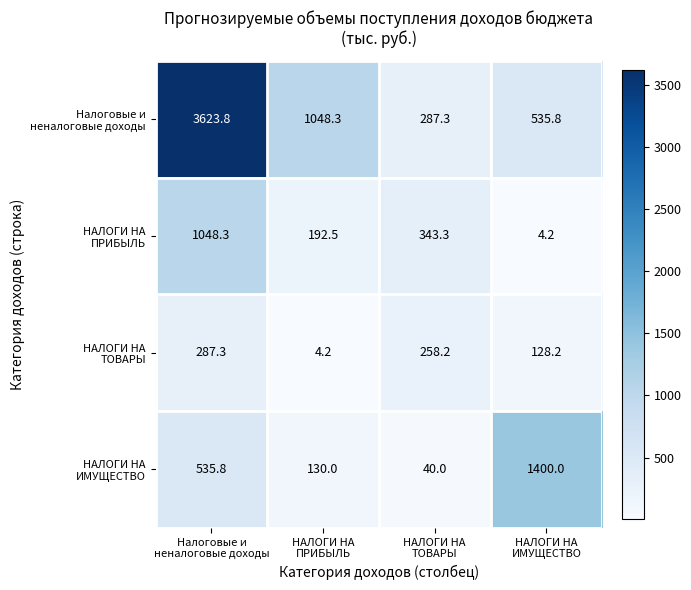

What is the maximum value shown in the chart?

3623.8